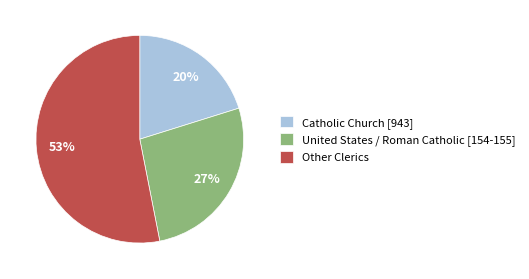

Is Catholic Church [943] the majority of the pie?

No